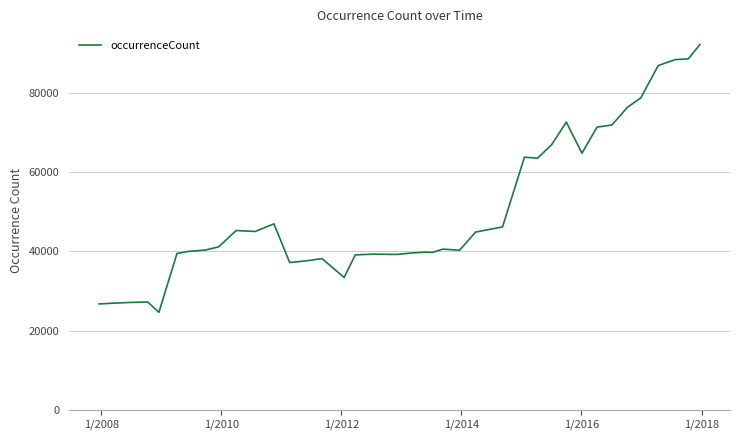

What is the greatest value displayed?

92292